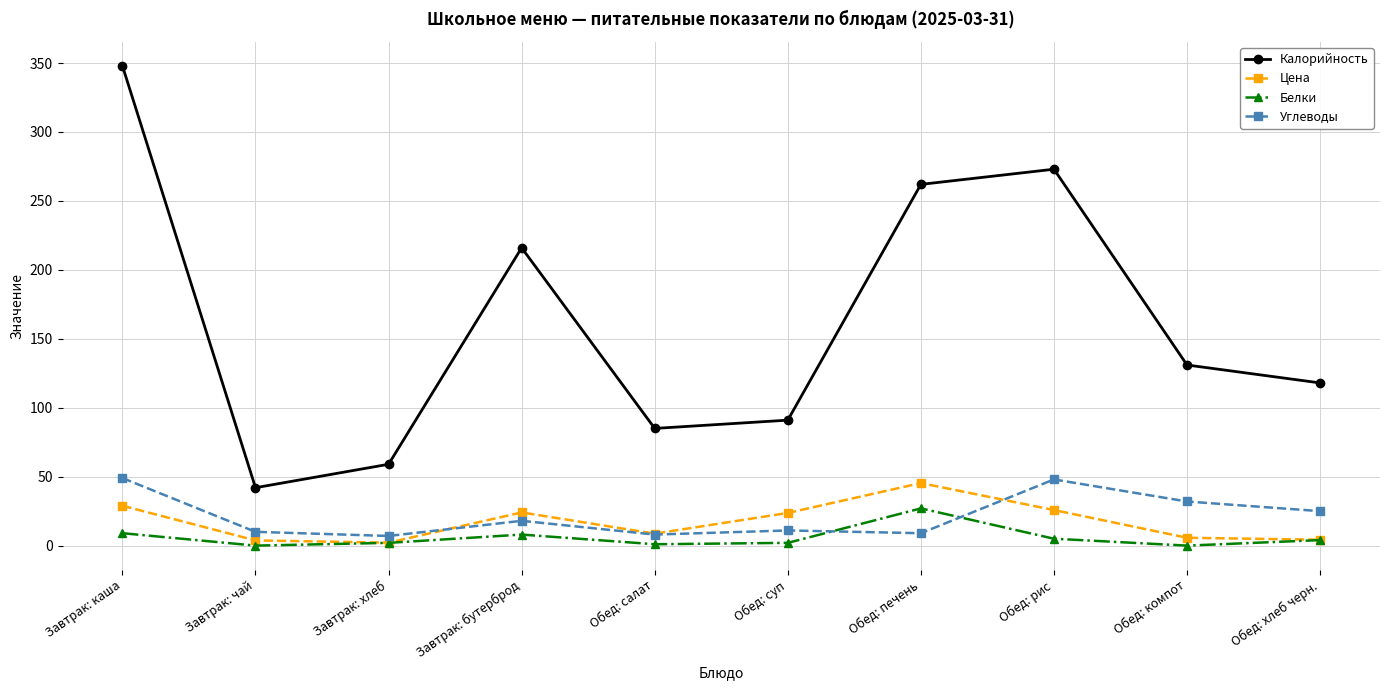

What is the label of the 6th point from the right?

Обед: салат